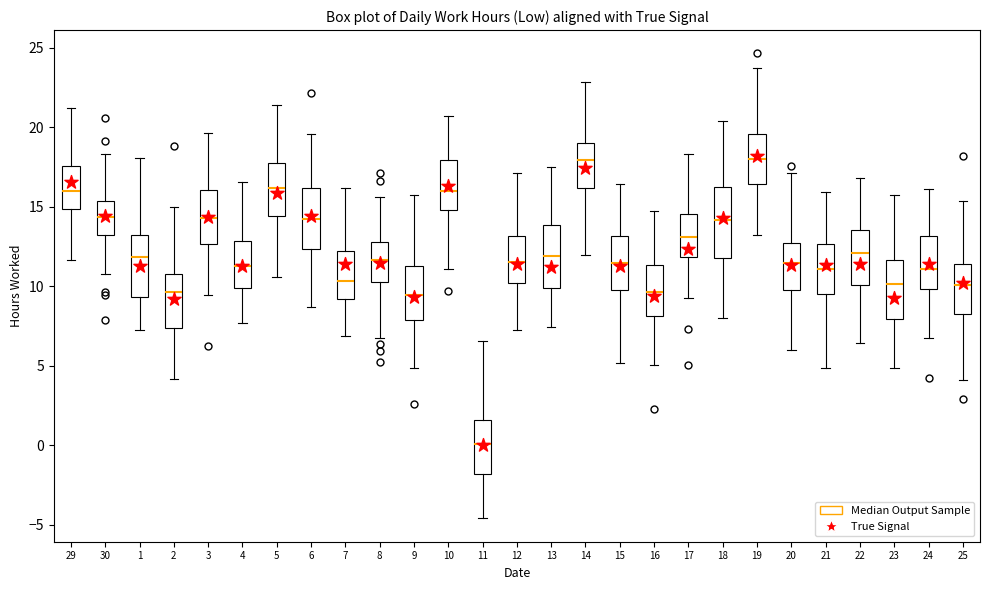

Reading left to right, transcribe this box plot: for each box, give where its median line is, the range the box spans, and where its two whiskers end, as read against the y-axis. The values are not printed on the chart, so give them approximately, as read against the axis.

29: median 16.0, box 15.0 to 17.5, whiskers 11.5 to 21.0
30: median 14.5, box 13.0 to 15.5, whiskers 11.0 to 18.5
1: median 12.0, box 9.5 to 13.0, whiskers 7.5 to 18.0
2: median 9.5, box 7.5 to 11.0, whiskers 4.0 to 15.0
3: median 14.5, box 12.5 to 16.0, whiskers 9.5 to 19.5
4: median 11.5, box 10.0 to 13.0, whiskers 7.5 to 16.5
5: median 16.0, box 14.5 to 18.0, whiskers 10.5 to 21.5
6: median 14.5, box 12.5 to 16.0, whiskers 8.5 to 19.5
7: median 10.5, box 9.0 to 12.0, whiskers 7.0 to 16.0
8: median 11.5, box 10.5 to 13.0, whiskers 7.0 to 15.5
9: median 9.5, box 8.0 to 11.5, whiskers 5.0 to 16.0
10: median 16.0, box 15.0 to 18.0, whiskers 11.0 to 20.5
11: median 0.0, box -2.0 to 1.5, whiskers -4.5 to 6.5
12: median 11.5, box 10.0 to 13.0, whiskers 7.0 to 17.0
13: median 12.0, box 10.0 to 14.0, whiskers 7.5 to 17.5
14: median 18.0, box 16.0 to 19.0, whiskers 12.0 to 23.0
15: median 11.5, box 10.0 to 13.0, whiskers 5.0 to 16.5
16: median 9.5, box 8.0 to 11.5, whiskers 5.0 to 14.5
17: median 13.0, box 12.0 to 14.5, whiskers 9.0 to 18.5
18: median 14.0, box 12.0 to 16.0, whiskers 8.0 to 20.5
19: median 18.0, box 16.5 to 19.5, whiskers 13.0 to 23.5
20: median 11.5, box 10.0 to 12.5, whiskers 6.0 to 17.0
21: median 11.0, box 9.5 to 12.5, whiskers 5.0 to 16.0
22: median 12.0, box 10.0 to 13.5, whiskers 6.5 to 17.0
23: median 10.0, box 8.0 to 11.5, whiskers 5.0 to 16.0
24: median 11.0, box 10.0 to 13.0, whiskers 6.5 to 16.0
25: median 10.0, box 8.5 to 11.5, whiskers 4.0 to 15.5